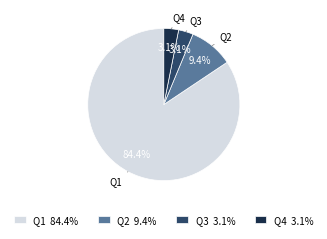

What percentage is the Q4 slice, to the nearest percent?

3%